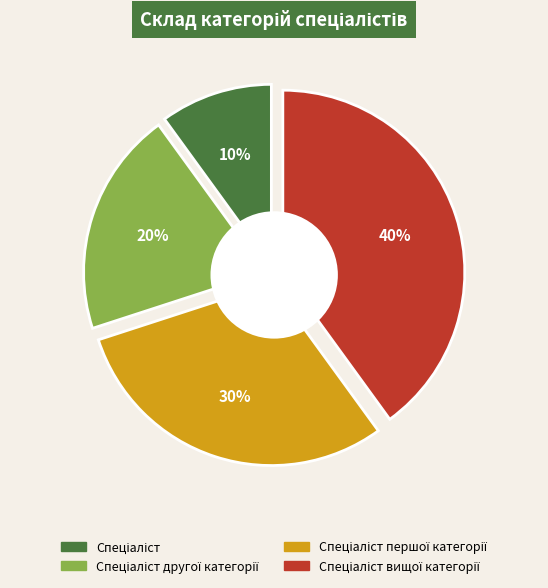

Is there any slice that represents more than half of the pie?

No